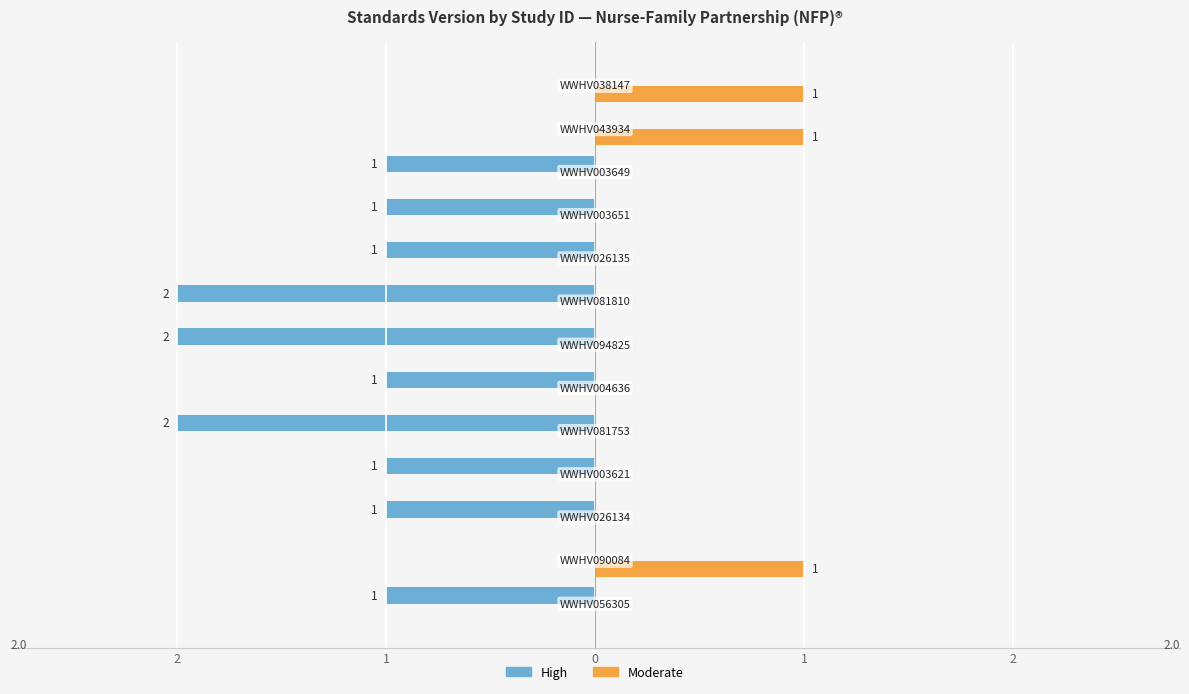

What are all the series names shown in the legend?

High, Moderate